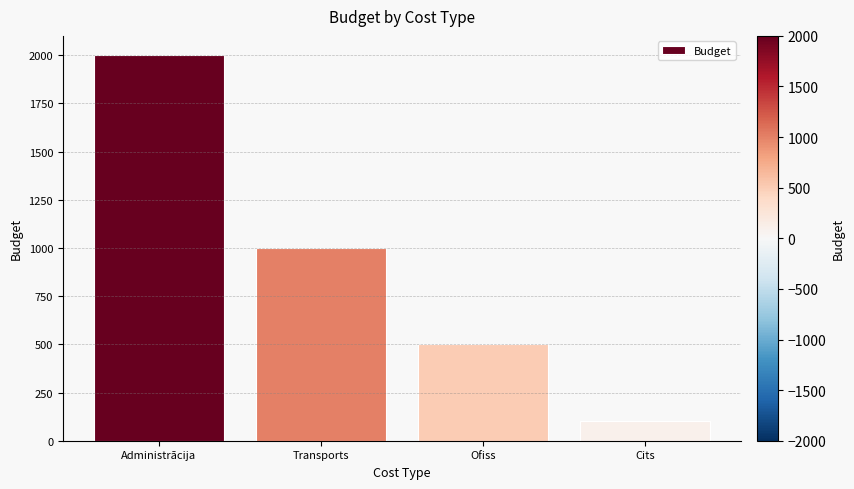

How many categories are shown in the chart?

4